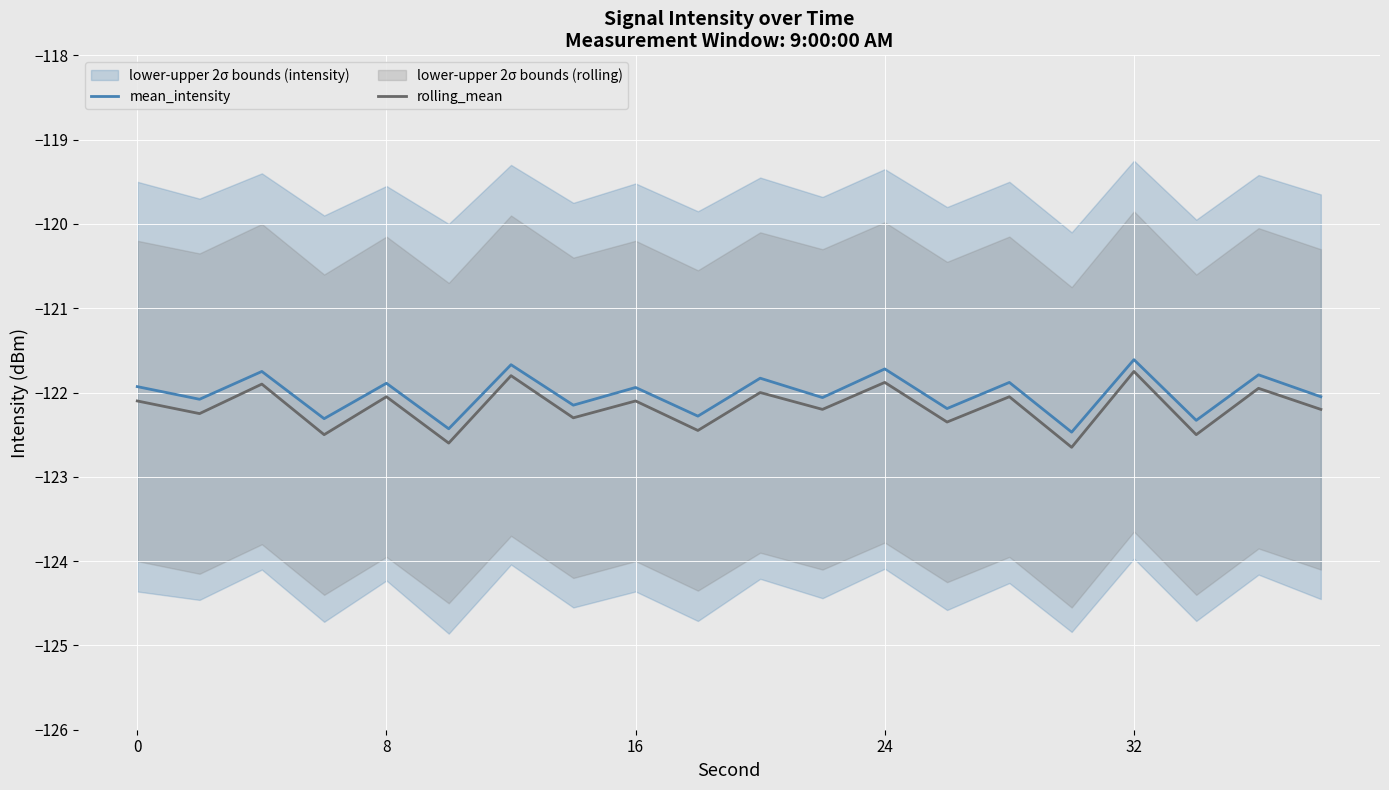

Is it true that mean_intensity equals -78.6 at 16?

False